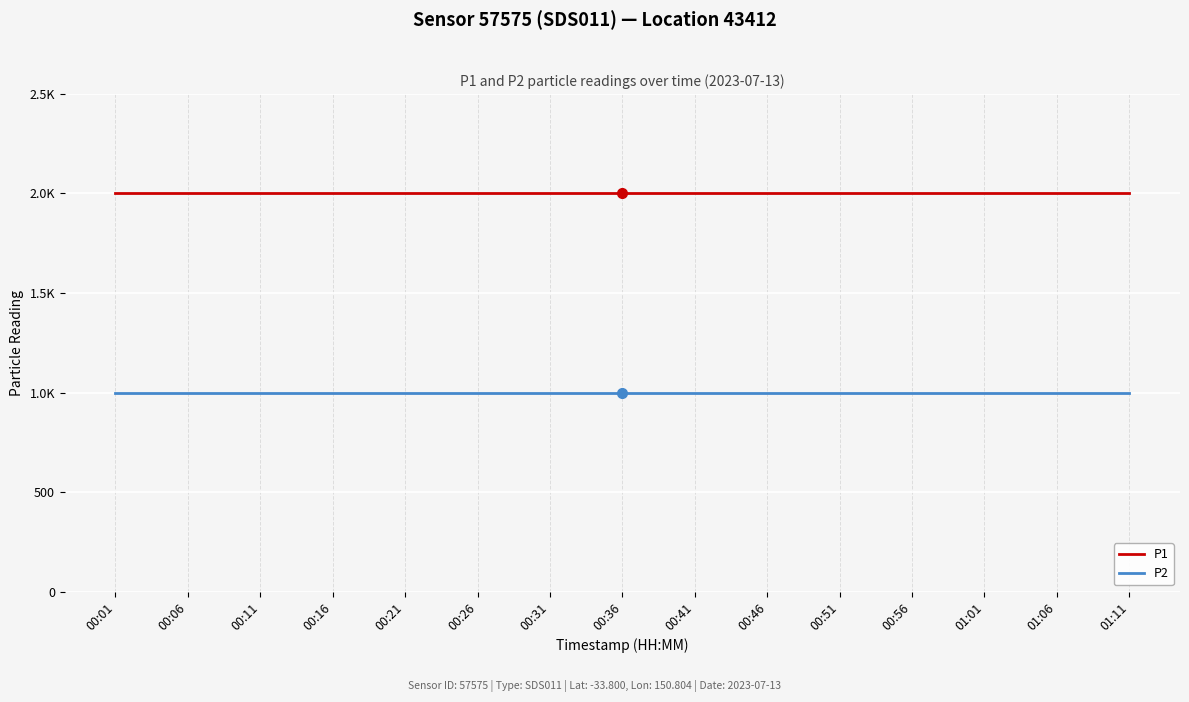

What is the average value of the P1 series?

1999.9